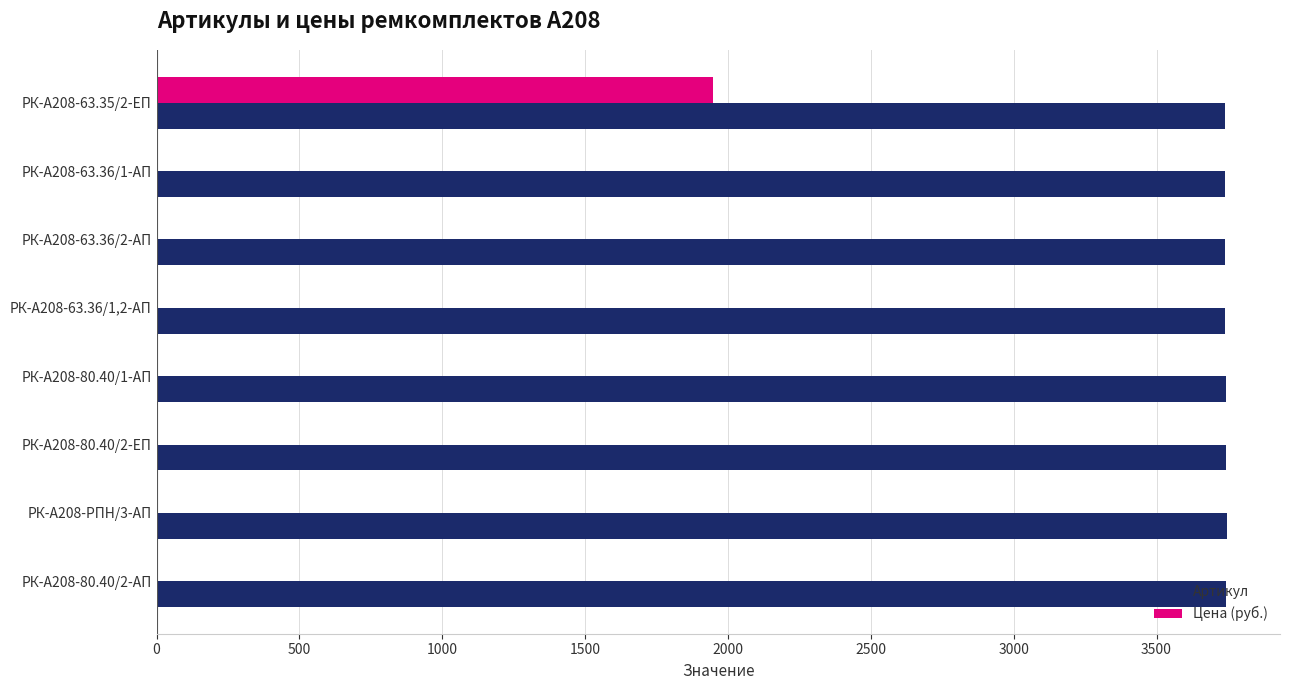

What is the maximum value shown in the chart?

3745.0